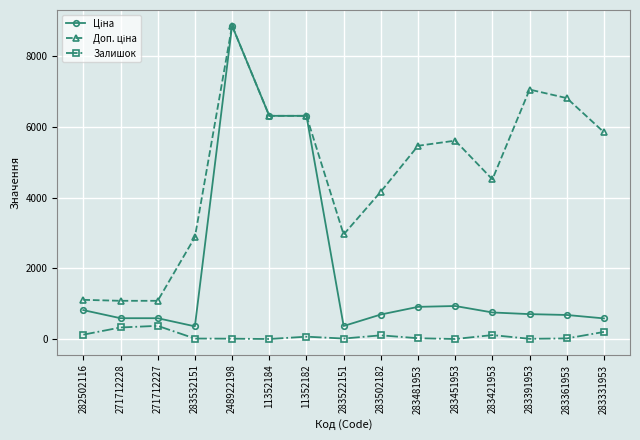

Which category has the highest value across all series?

248922198